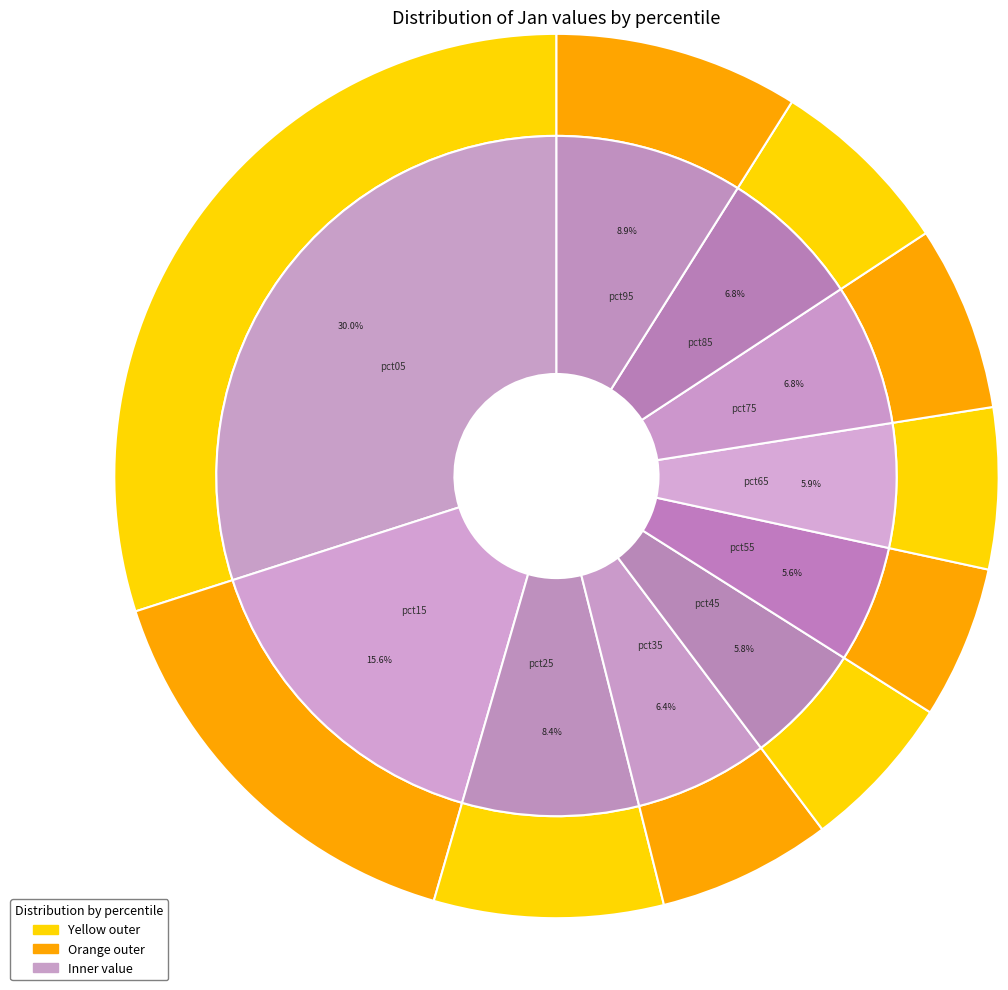

Which category has the smallest portion of the pie?

pct55